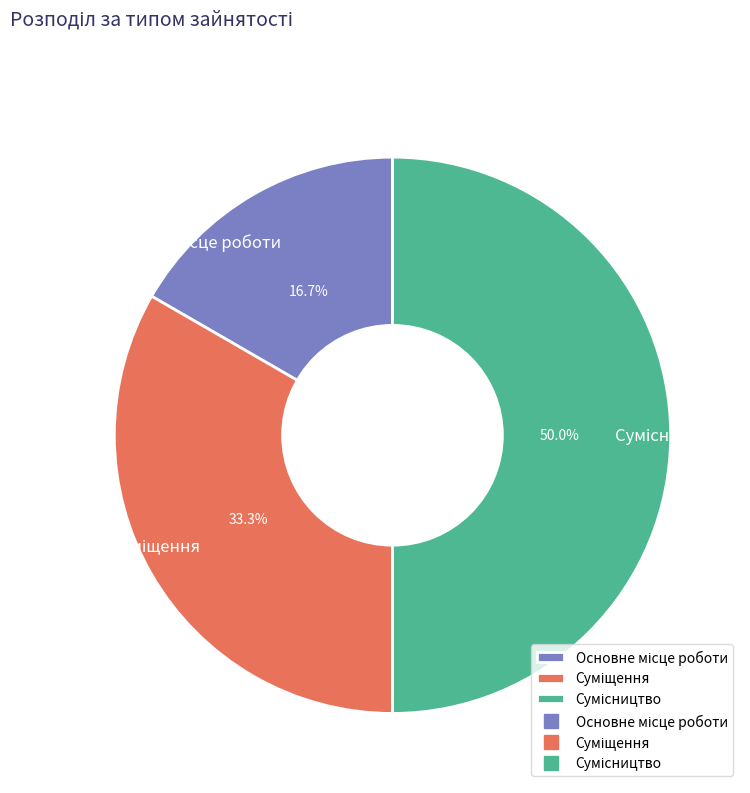

Count the number of slices in the pie.

3